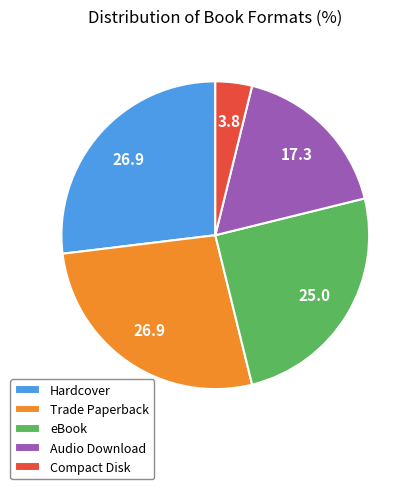

What is the ratio of the value at Hardcover to the value at eBook?

1.1